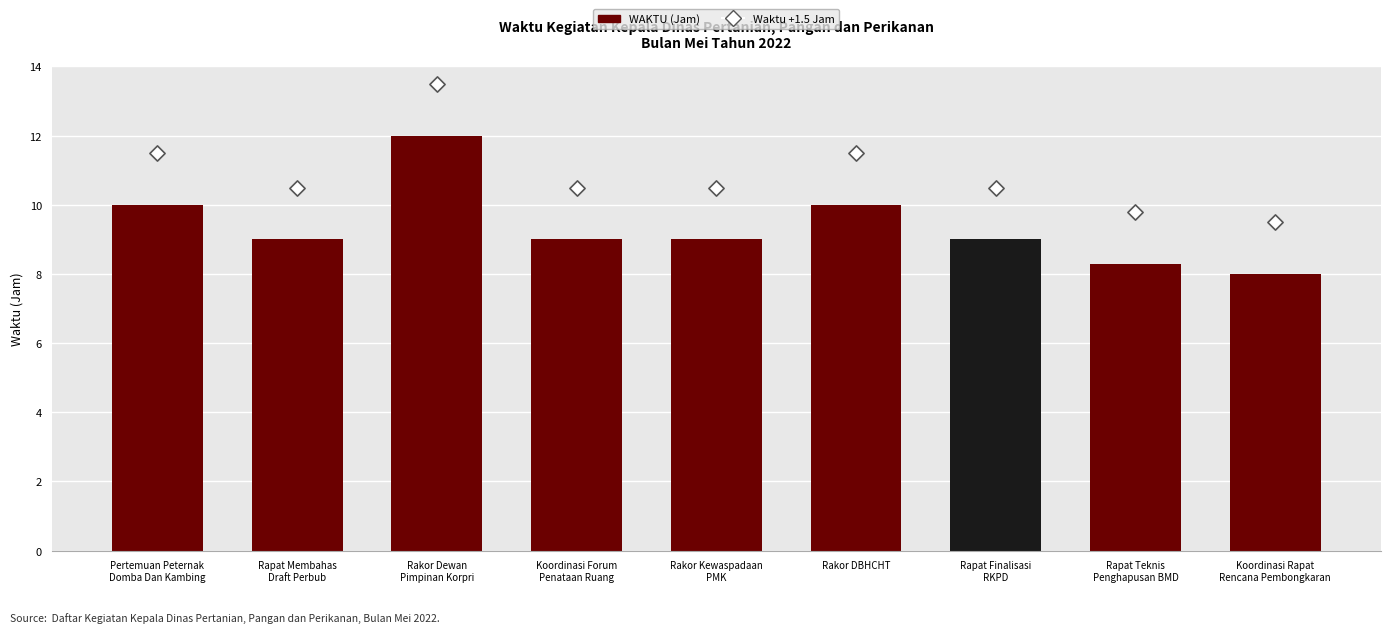

Is the value of Hari Ke- at Koordinasi Rapat
Rencana Pembongkaran greater than the value of WAKTU (Jam) at Rapat Finalisasi
RKPD?

Yes